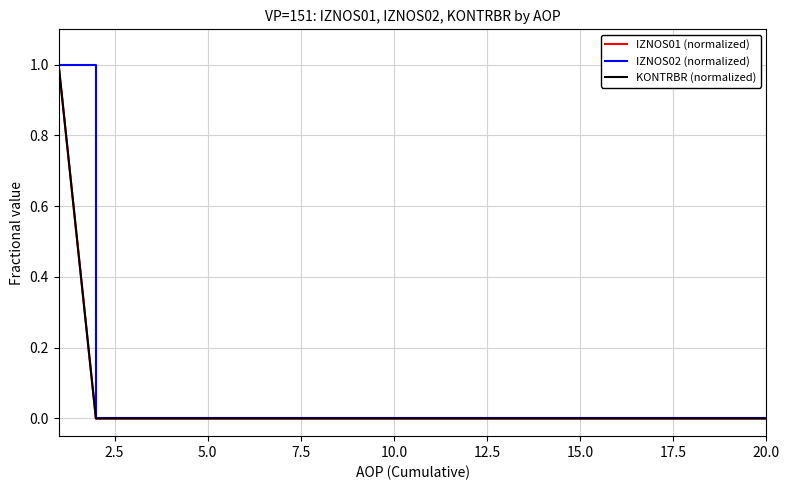

True or false: KONTRBR (normalized) and IZNOS01 (normalized) cross at least once.

False